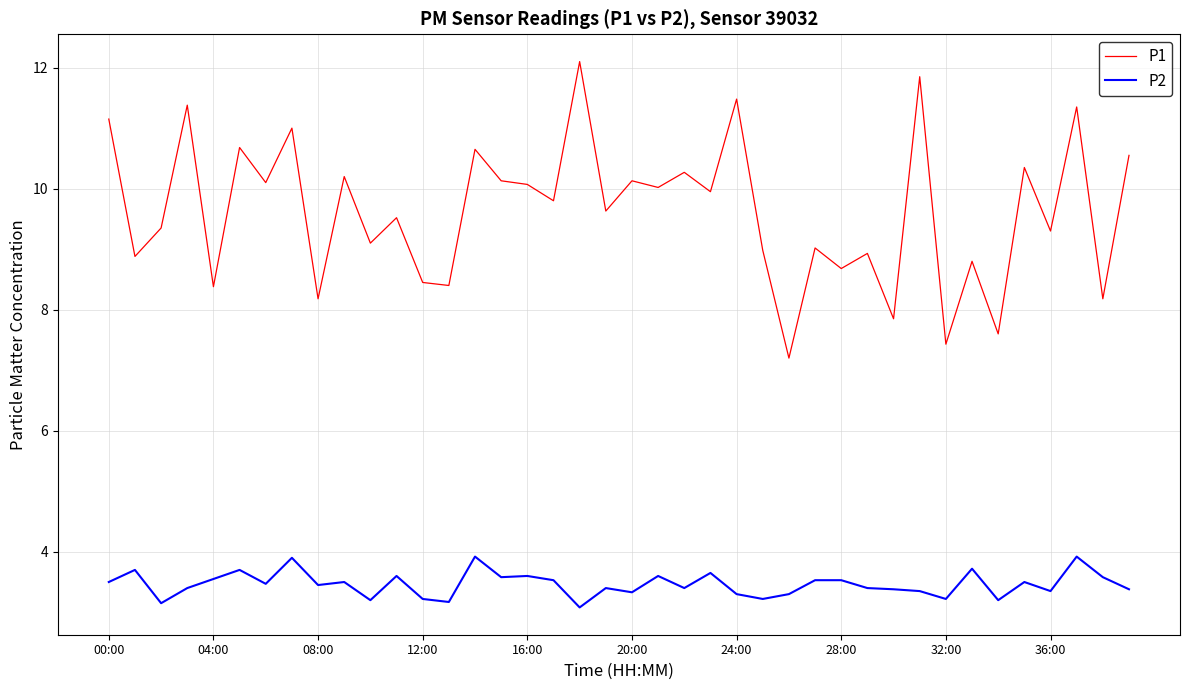

Which series has the largest total across all categories?

P1